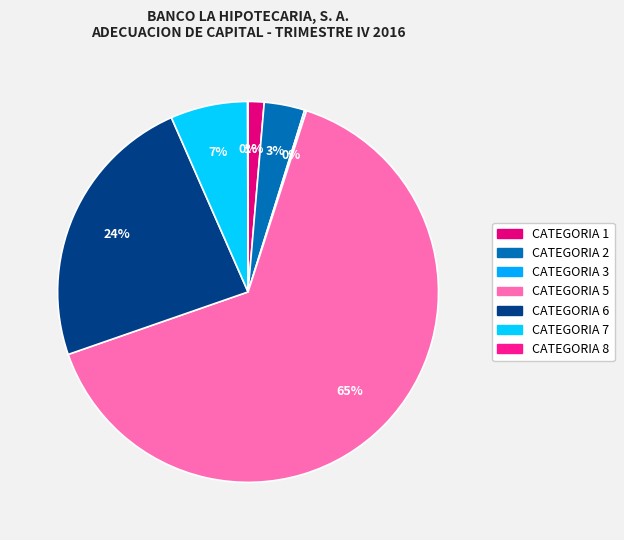

To the nearest percent, what is the combined percentage of CATEGORIA 8 and CATEGORIA 2?

3%